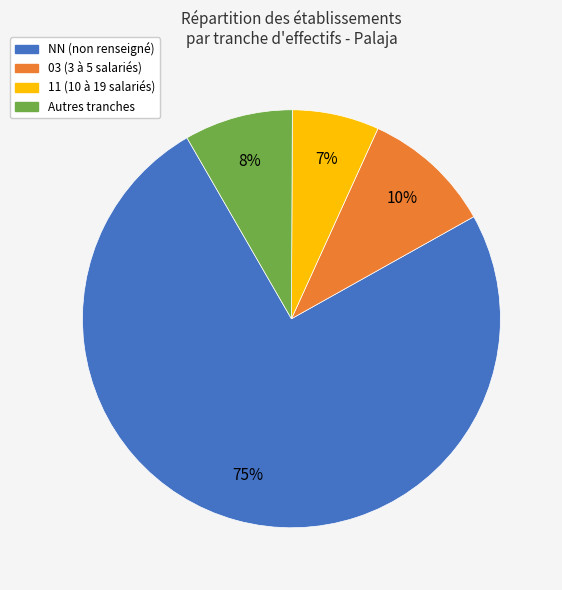

To the nearest percent, what is the difference between the largest and smallest slice percentages?

68%